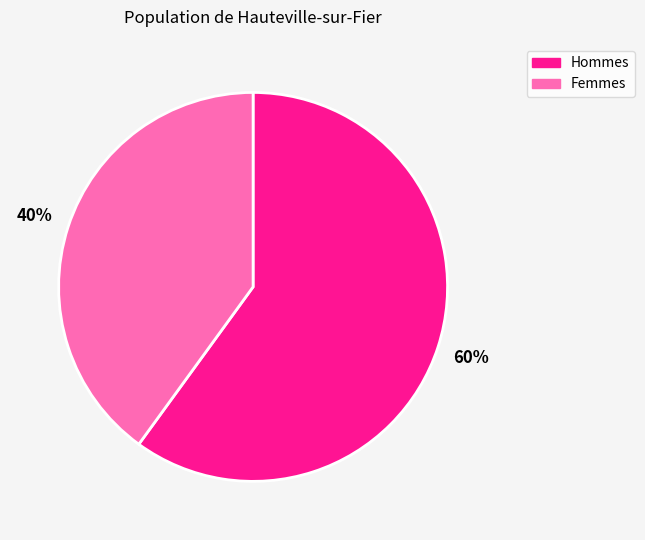

True or false: Hommes accounts for 60% of the total.

True